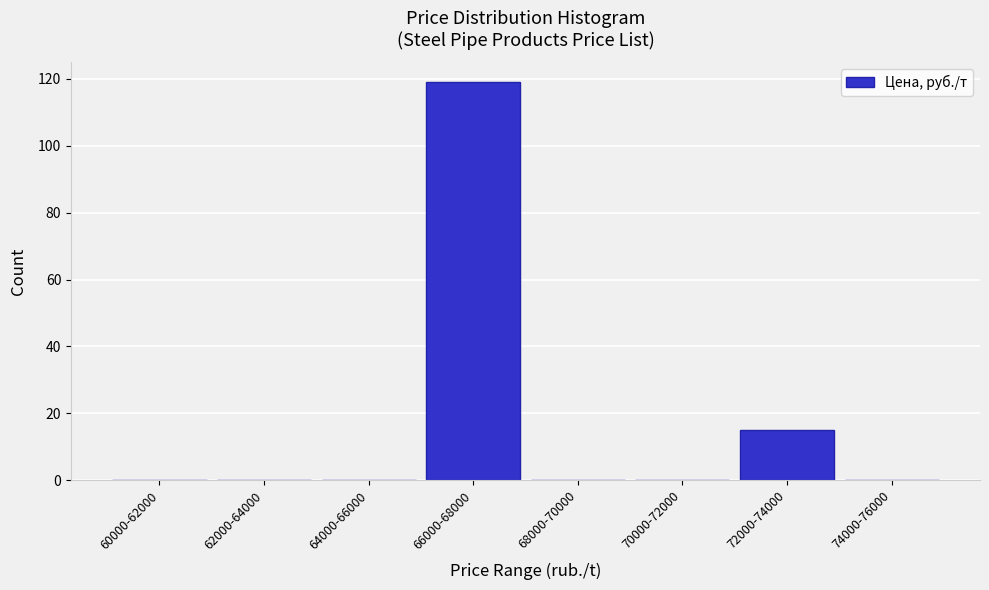

Reading left to right, transcribe all the data shown in this chart.

60000-62000=0	62000-64000=0	64000-66000=0	66000-68000=119	68000-70000=0	70000-72000=0	72000-74000=15	74000-76000=0